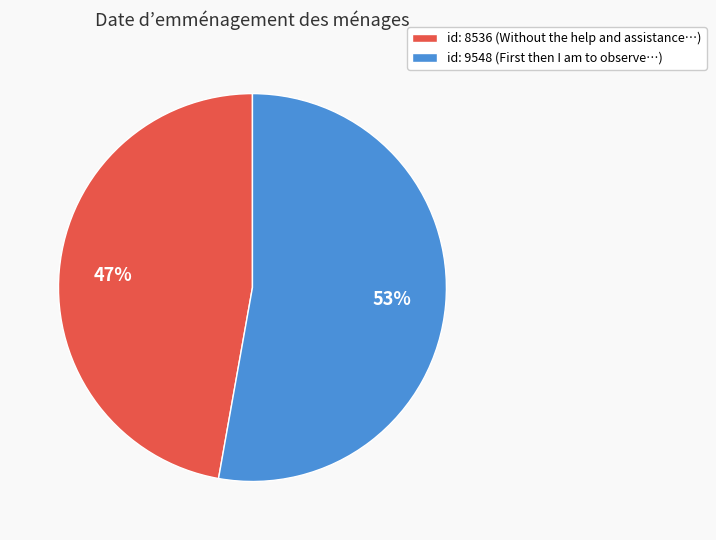

Combined, do id: 8536 and id: 9548 account for over 50%?

Yes